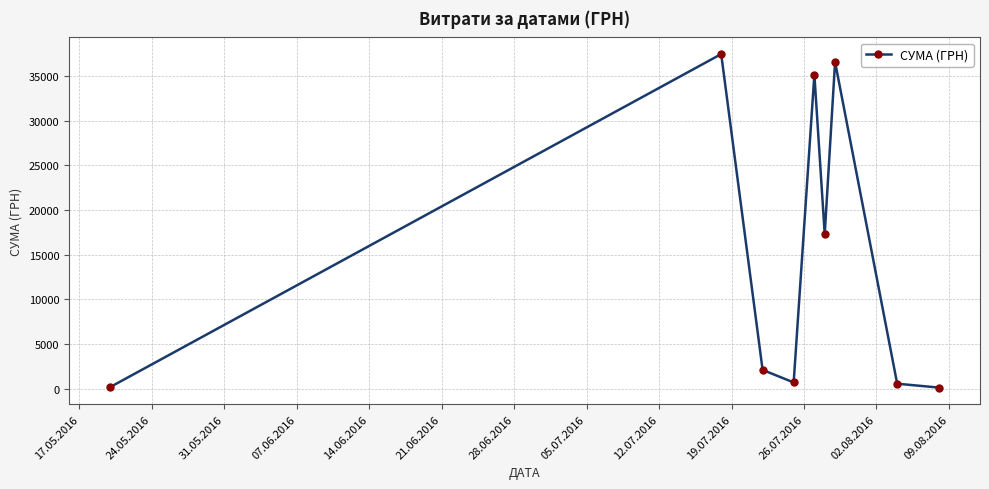

What is the sum of all values?

130180.8